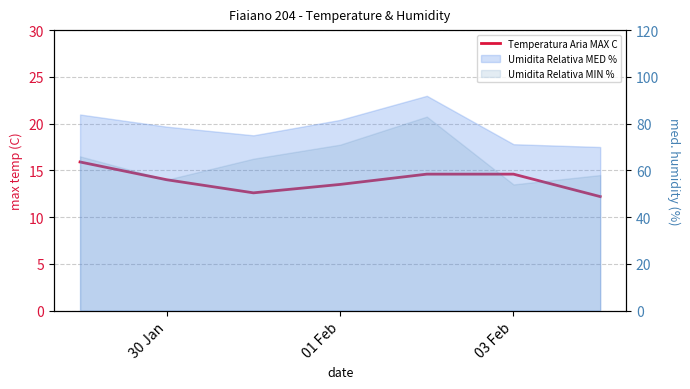

How many points are lower than both their immediate neighbors (excluding endpoints)?

1